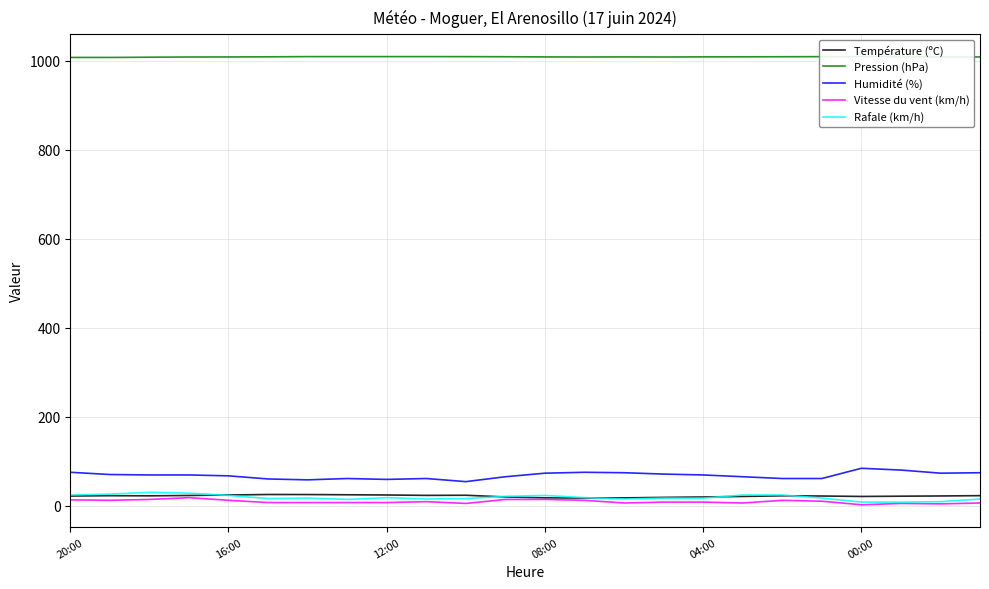

True or false: Pression (hPa) and Température (ºC) intersect in this chart.

False